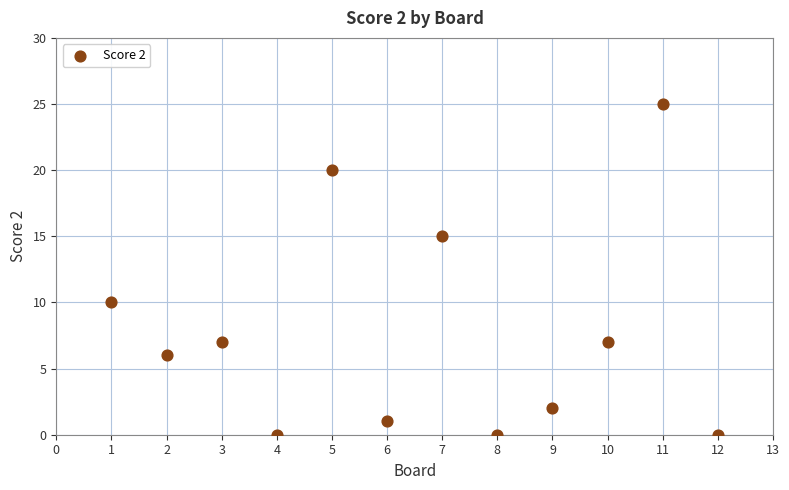

What is the average Y value?

8